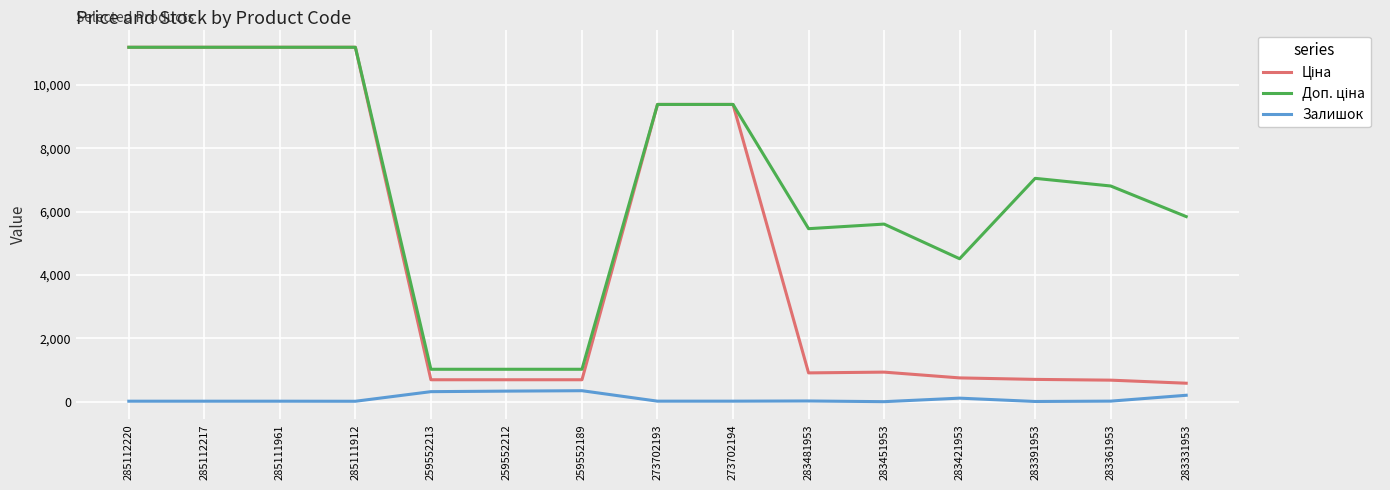

What is the maximum value for Залишок?

348.0